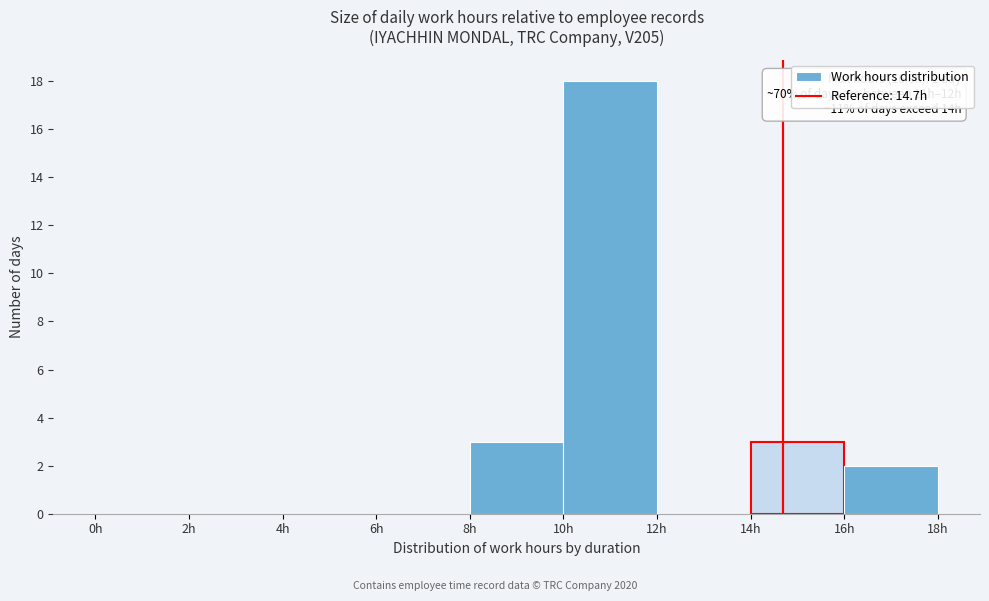

Which range on the x-axis has the tallest bar?

10 to 12